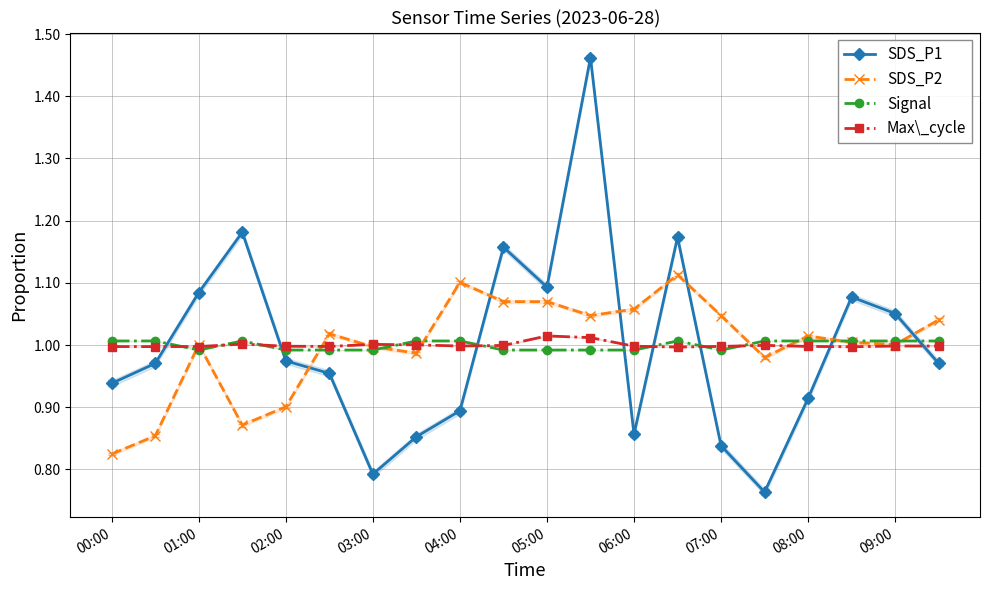

At which category is the sum across all series the highest?

11